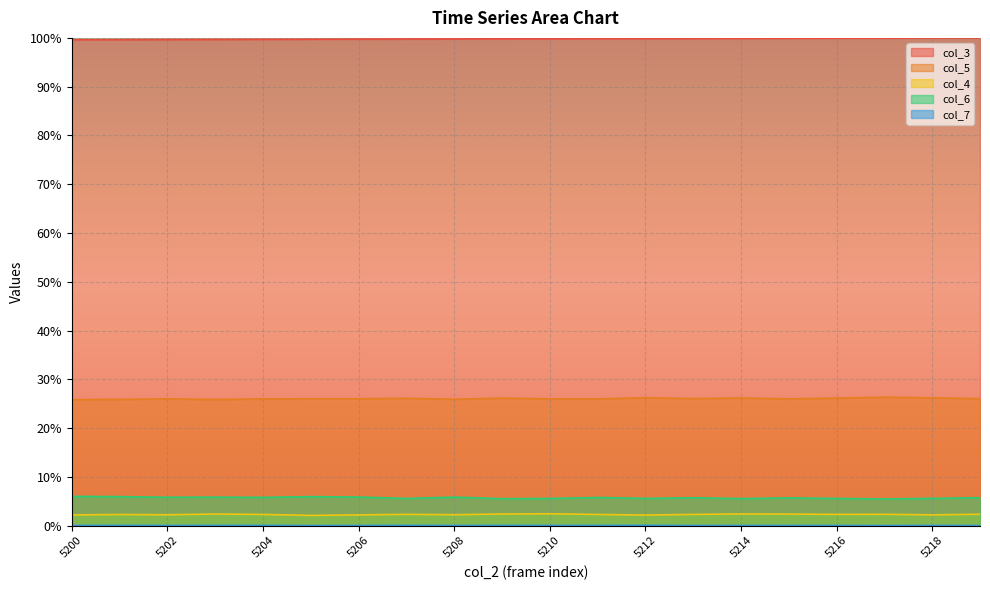

What is the total value across all series at 5218?

134.0